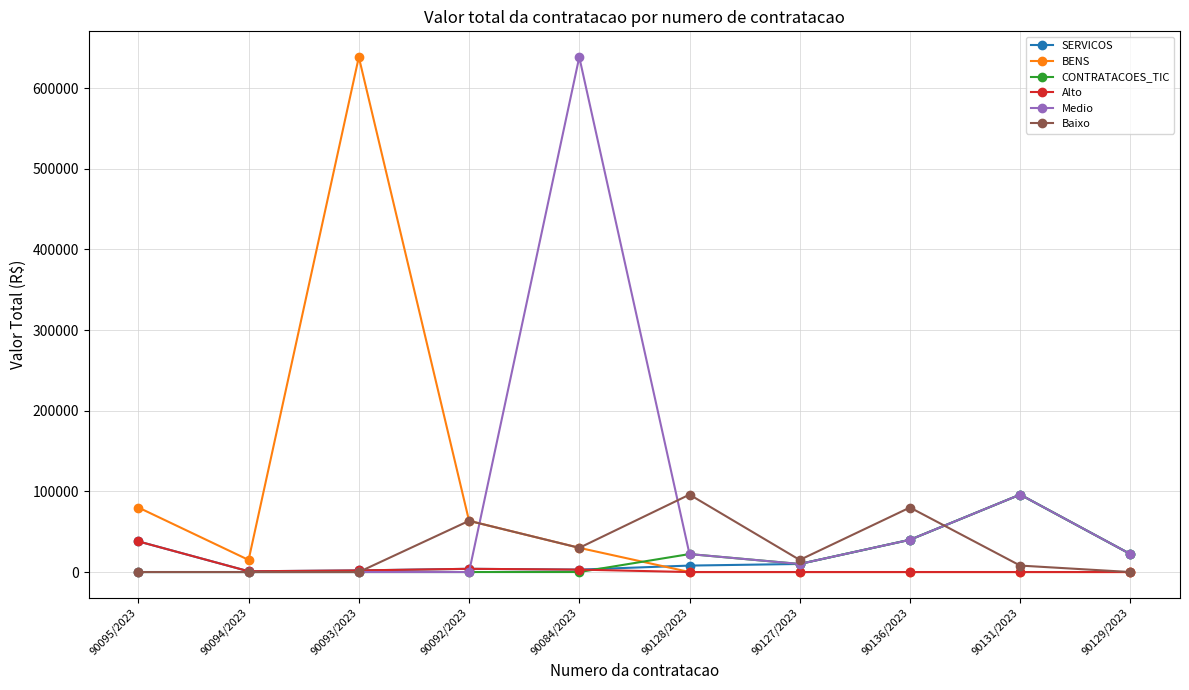

What is the maximum value shown in the chart?

638436